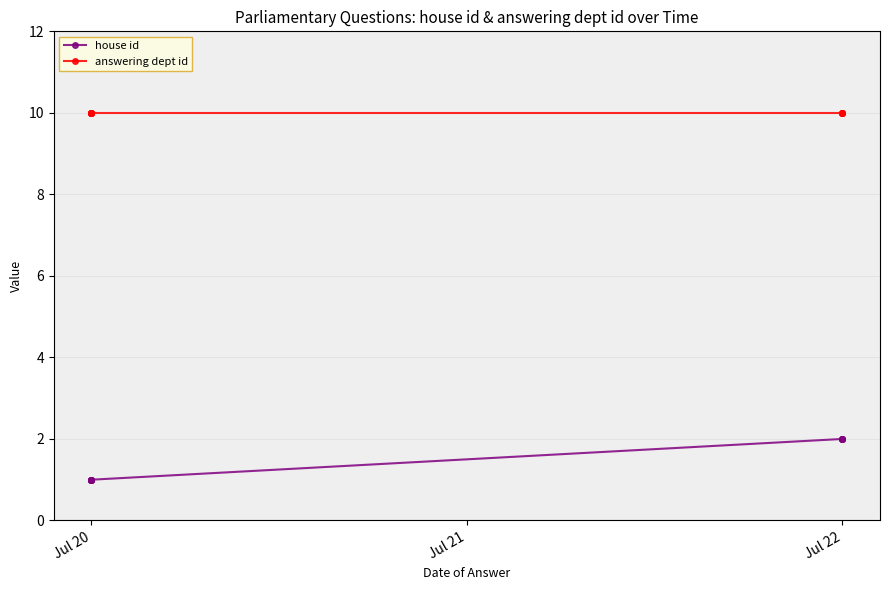

The answering dept id series shows 10 at Jul 20. True or false?

True